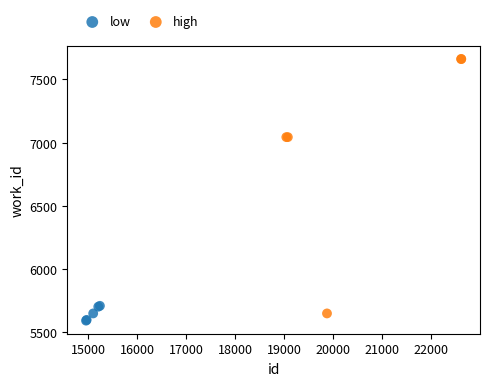

Which series reaches the maximum Y coordinate?

high